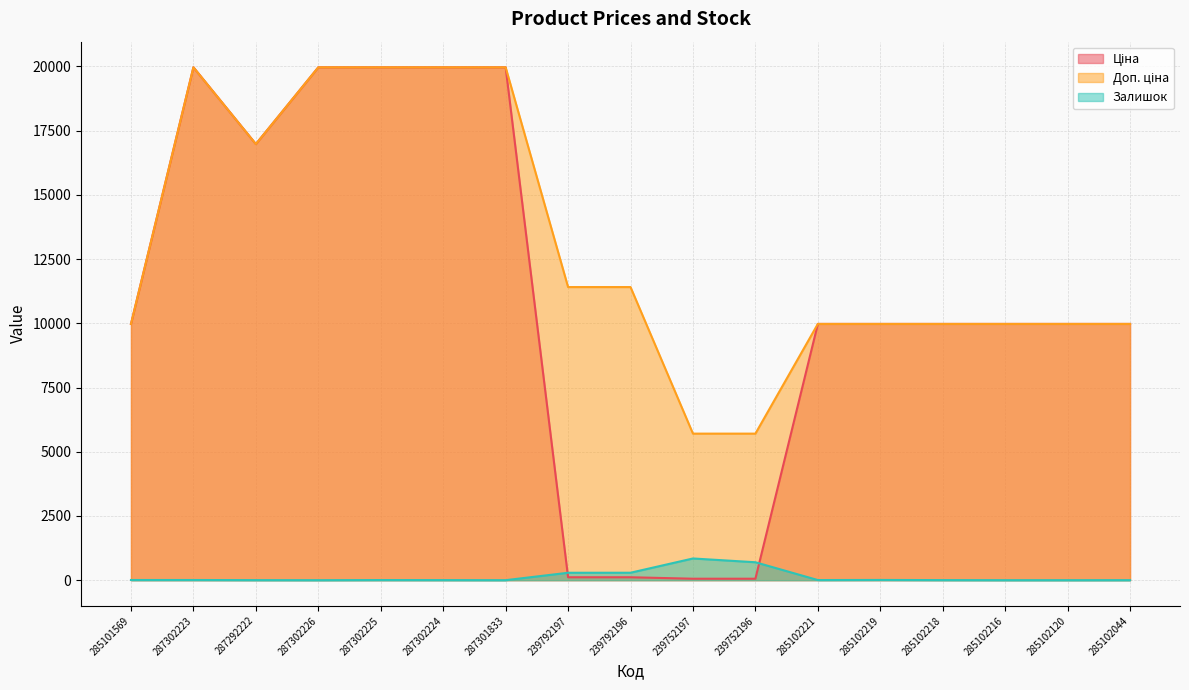

Is it true that Доп. ціна equals 4136.6 at 285102218?

False